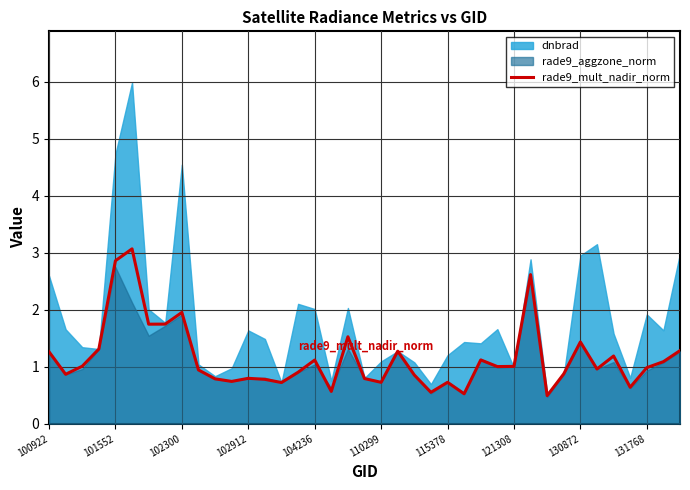

What is the maximum value for rade9_mult_nadir_norm?

3.1